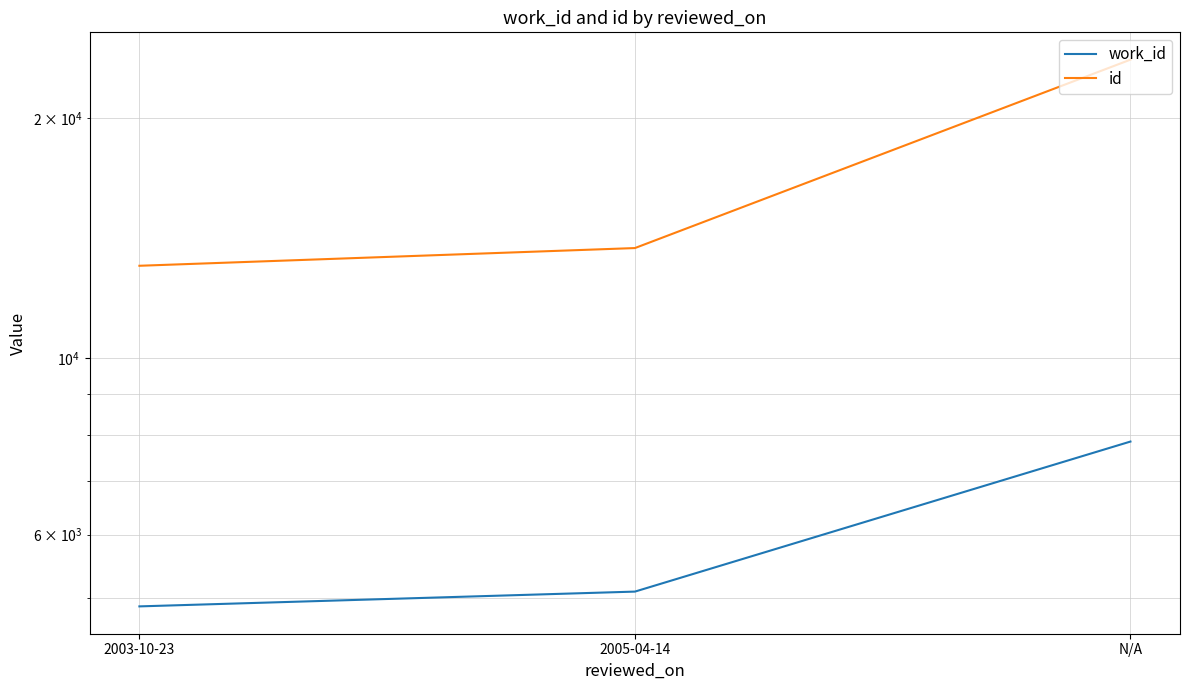

What is the label of the 3rd point from the left?

N/A